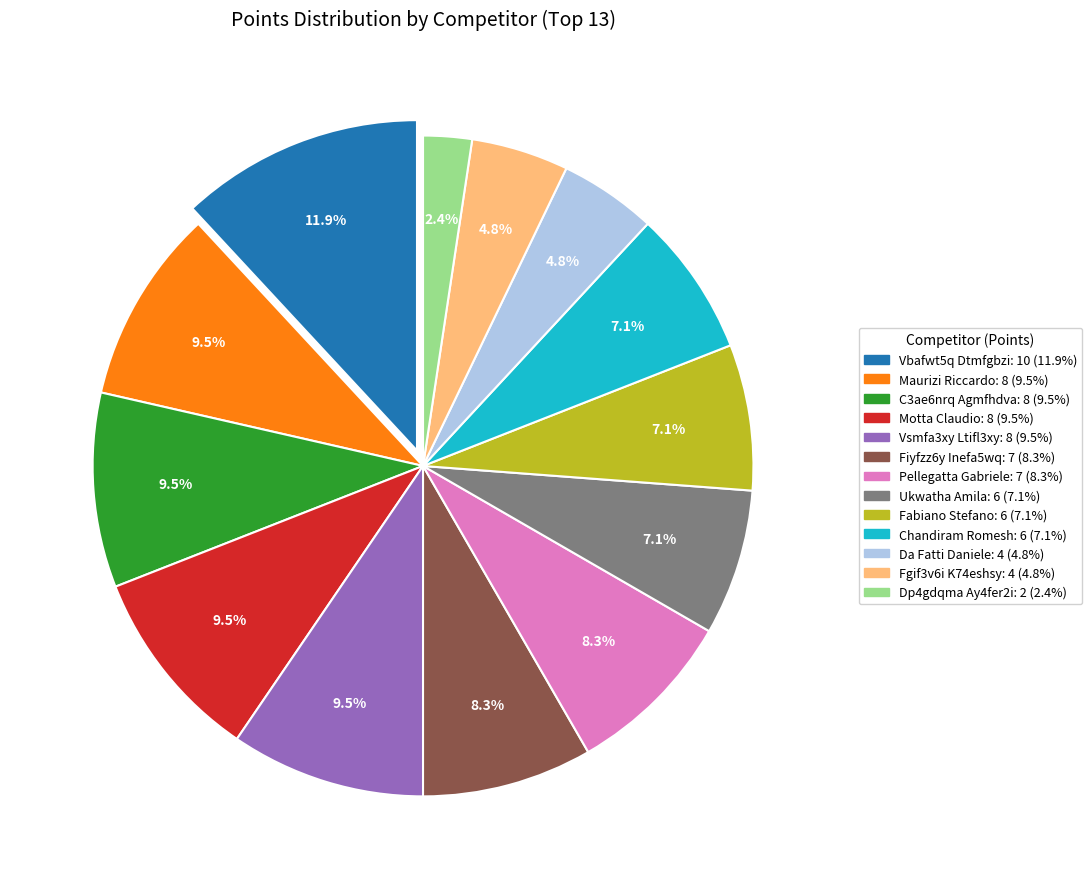

How many slices are in this pie chart?

13